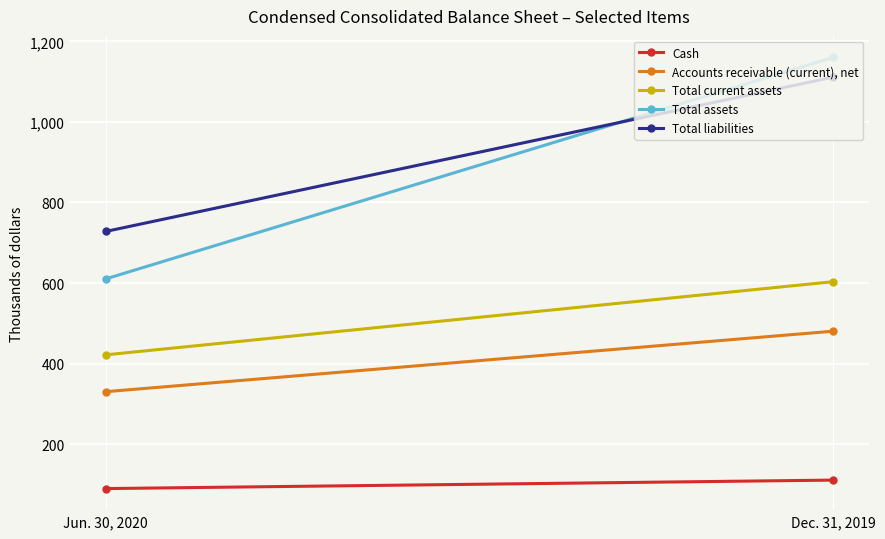

At how many categories does at least one series exceed 380?

2